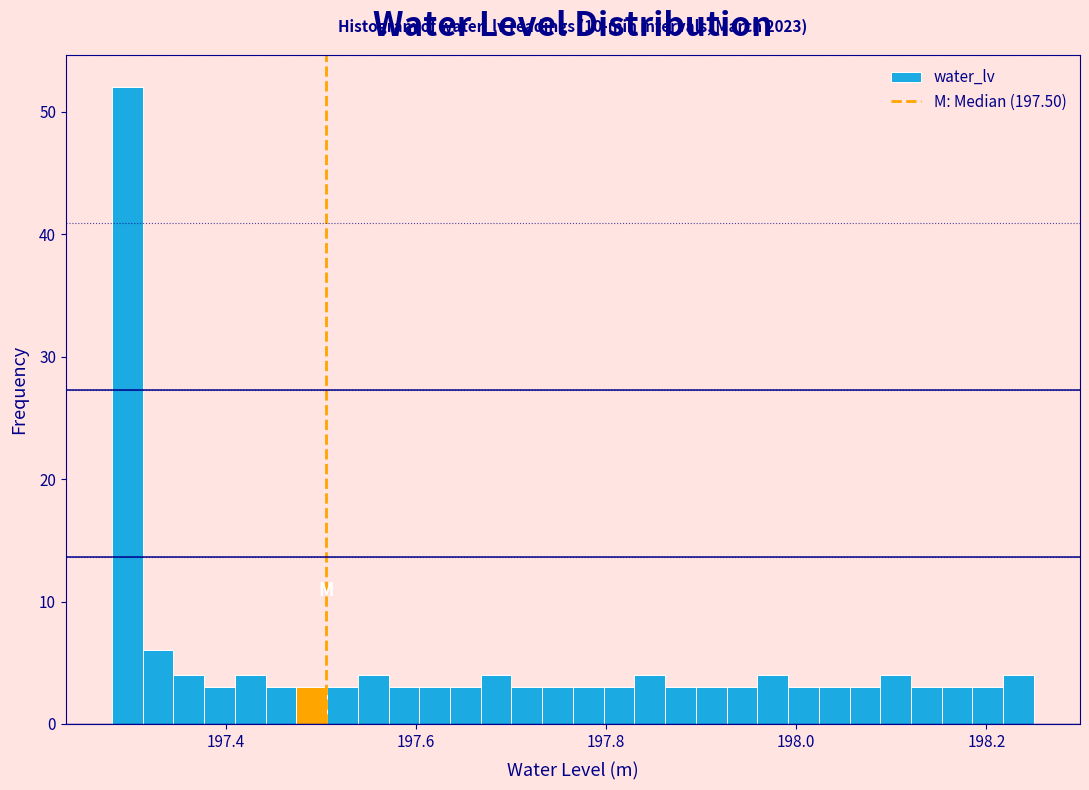

Read against the x-axis, roughly where is the centre of the tallest bar?

197.30